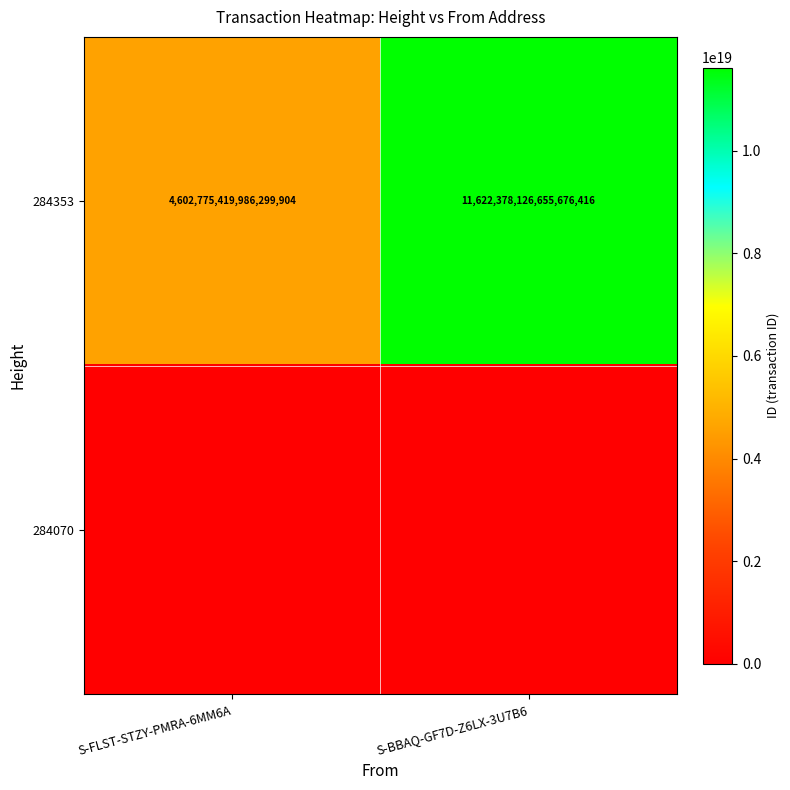

True or false: 284353 has a value of 20580448561346498560 at S-BBAQ-GF7D-Z6LX-3U7B6.

False